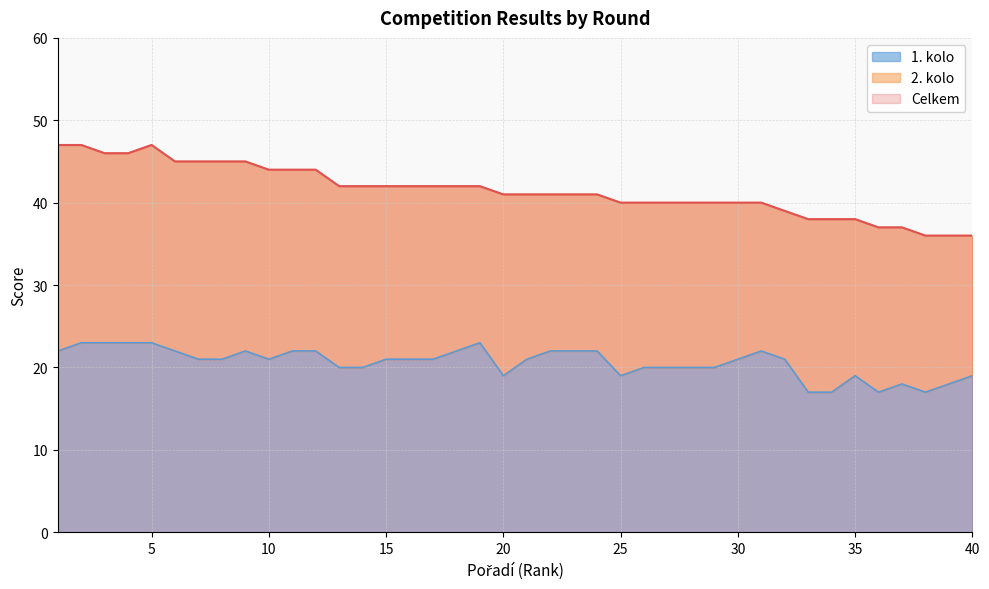

What is the maximum value for 1. kolo?

23